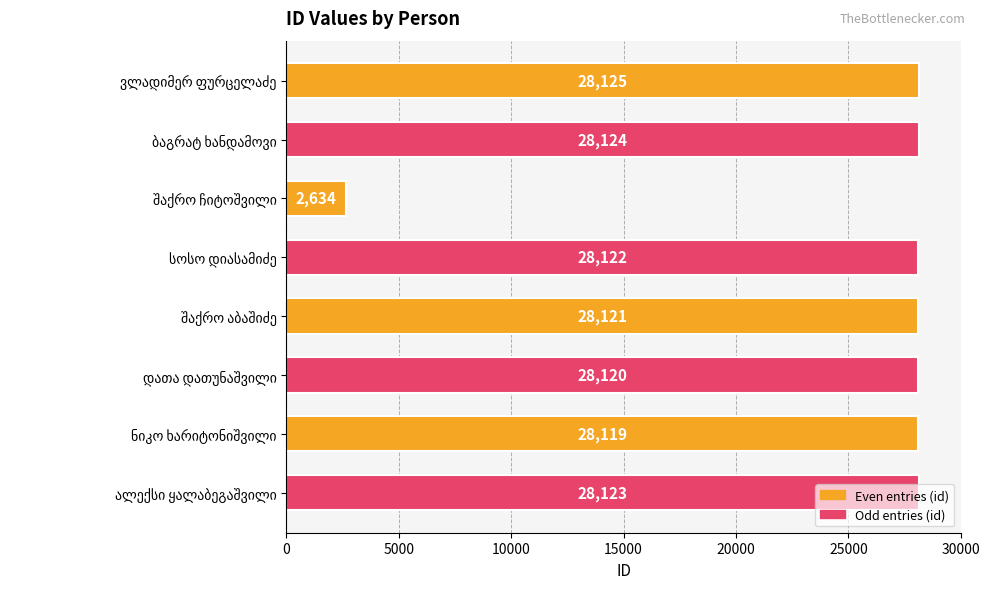

What is the average value?

24936